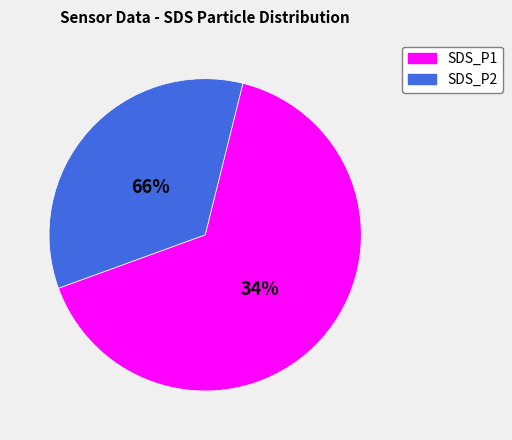

Is 28 the majority of the pie?

No